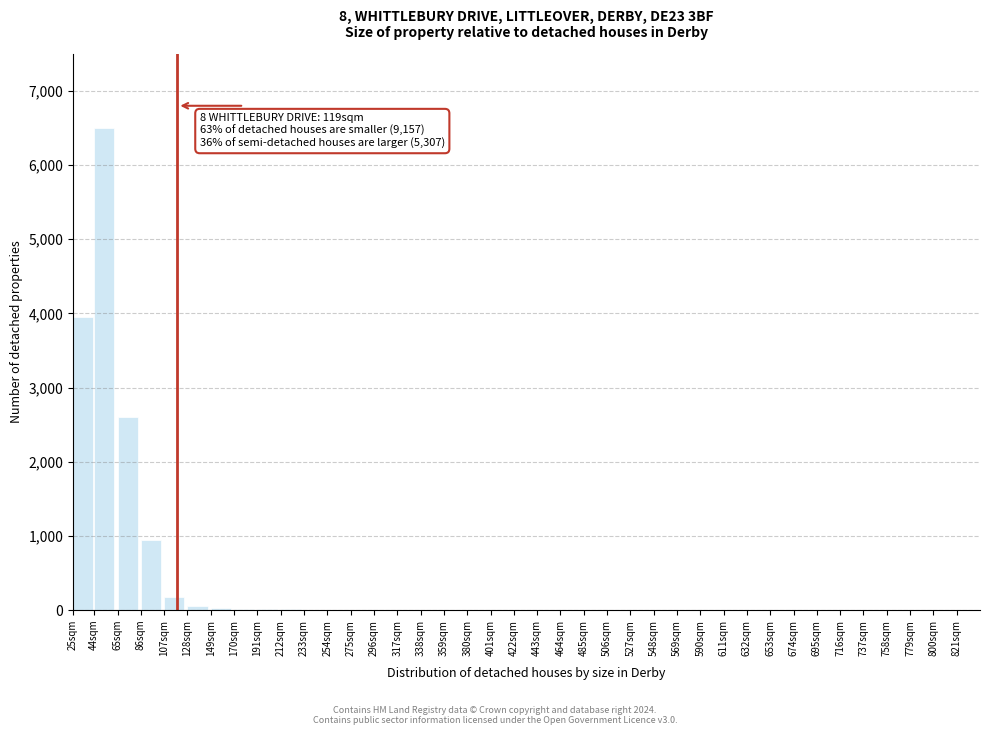

Which label corresponds to the largest value in the chart?

44sqm